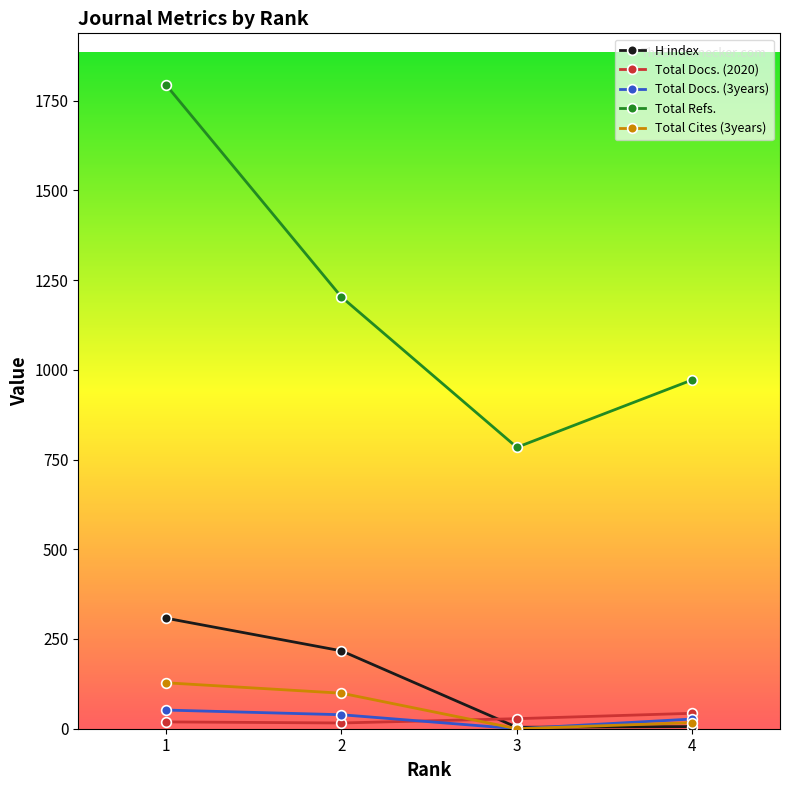

At which label is H index closest to 156?

2